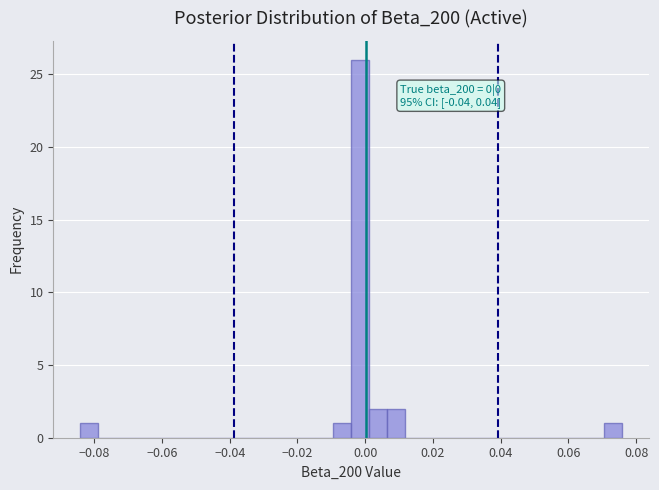

Around what value on the x-axis is the tallest bar? Give the approximate position of its centre, as read against the axis.

-0.002